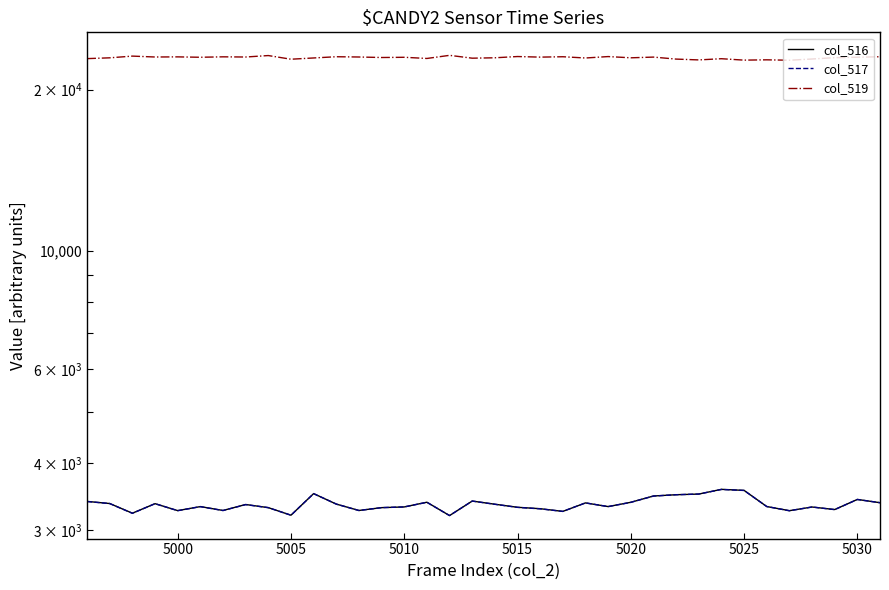

How many interior local peaks does the col_517 series have?

10